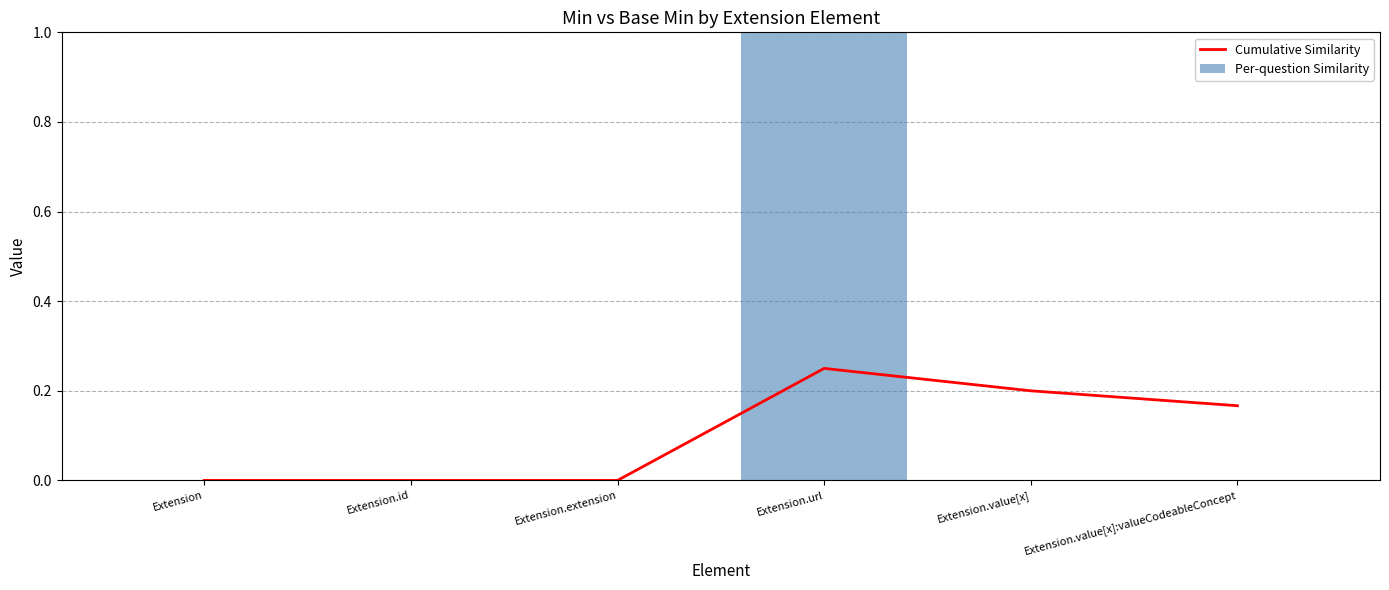

The Per-question Similarity series shows 1.5 at Extension.url. True or false?

False